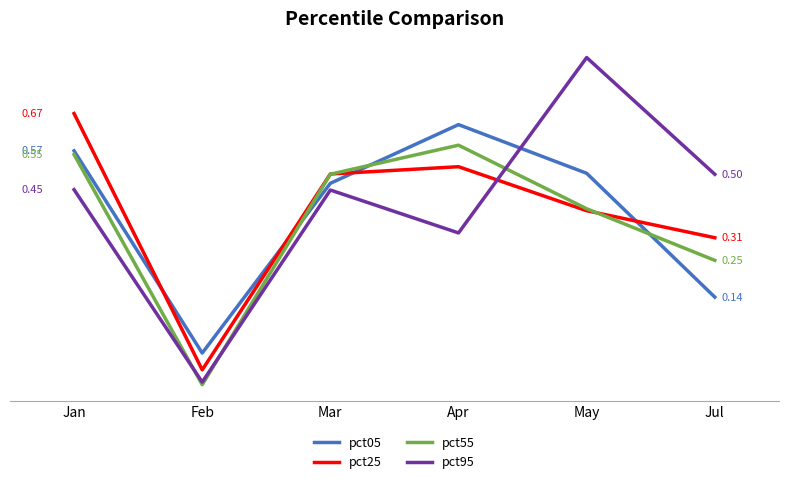

What is the difference between the second highest and minimum values in the pct25 series?

0.6